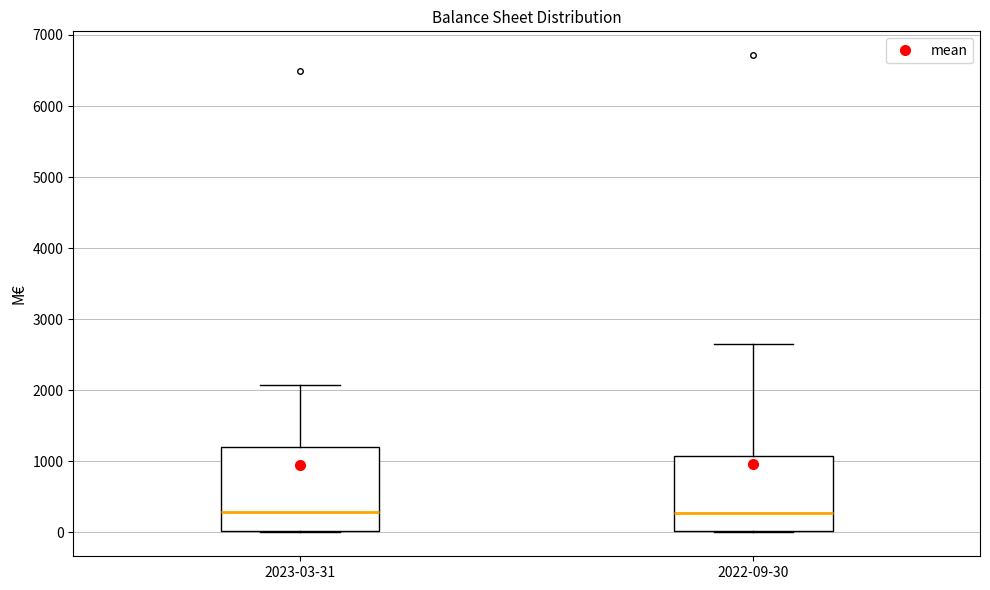

Where does the median line of the box for 2022-09-30 sit on the y-axis? The values are not printed on the chart, so give them approximately, as read against the axis.

300